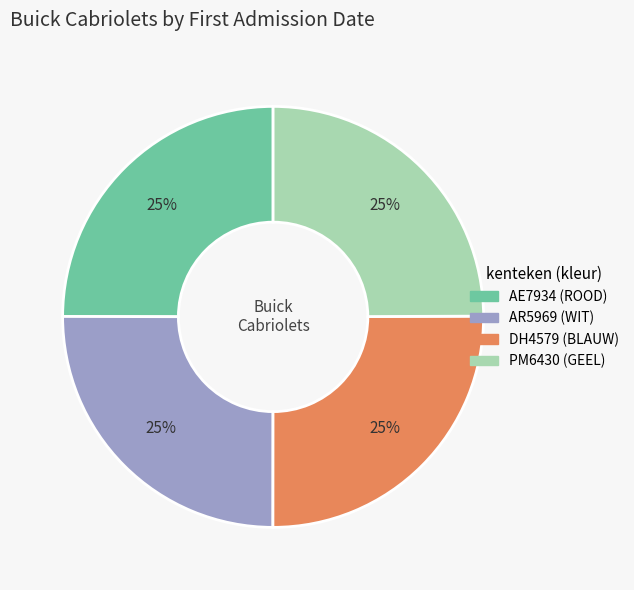

Is there a majority slice in this chart?

No